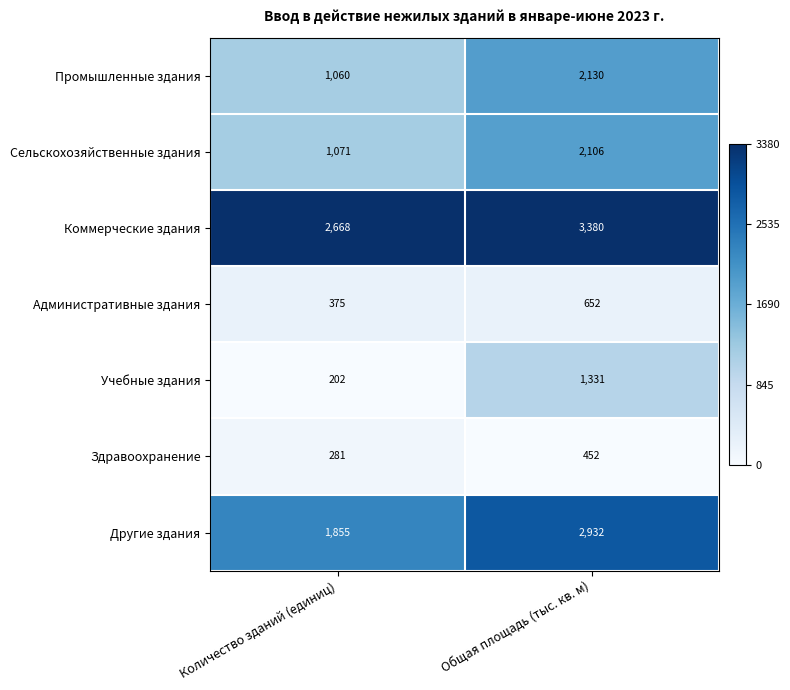

True or false: Административные здания has a value of 652 at Общая площадь (тыс. кв. м).

True